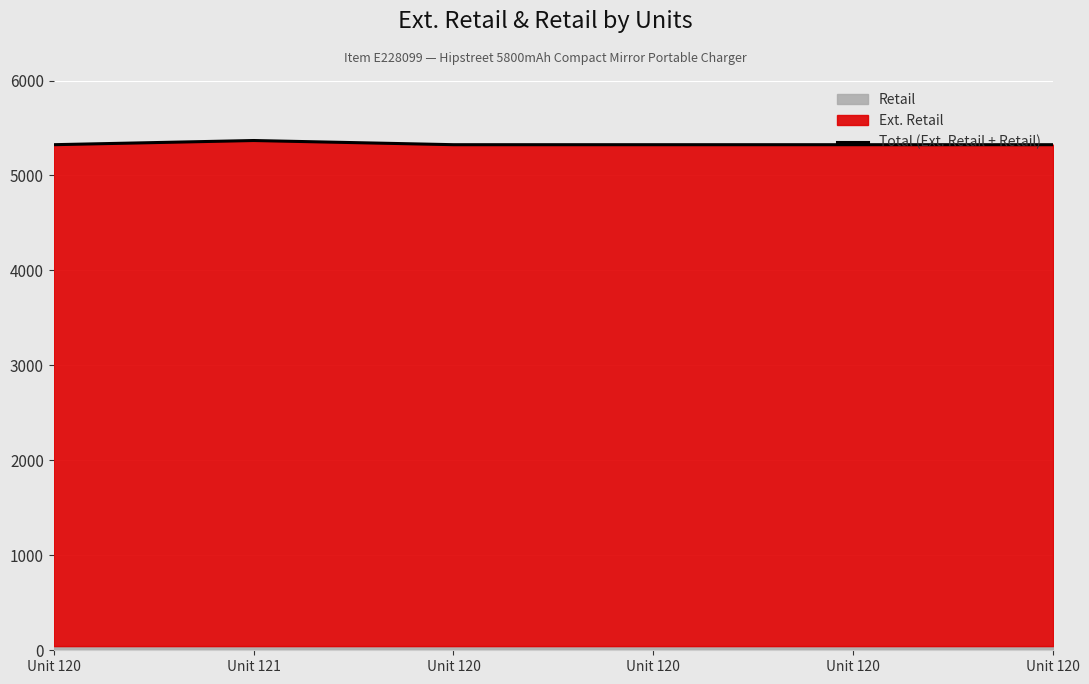

What is the greatest value displayed?

5368